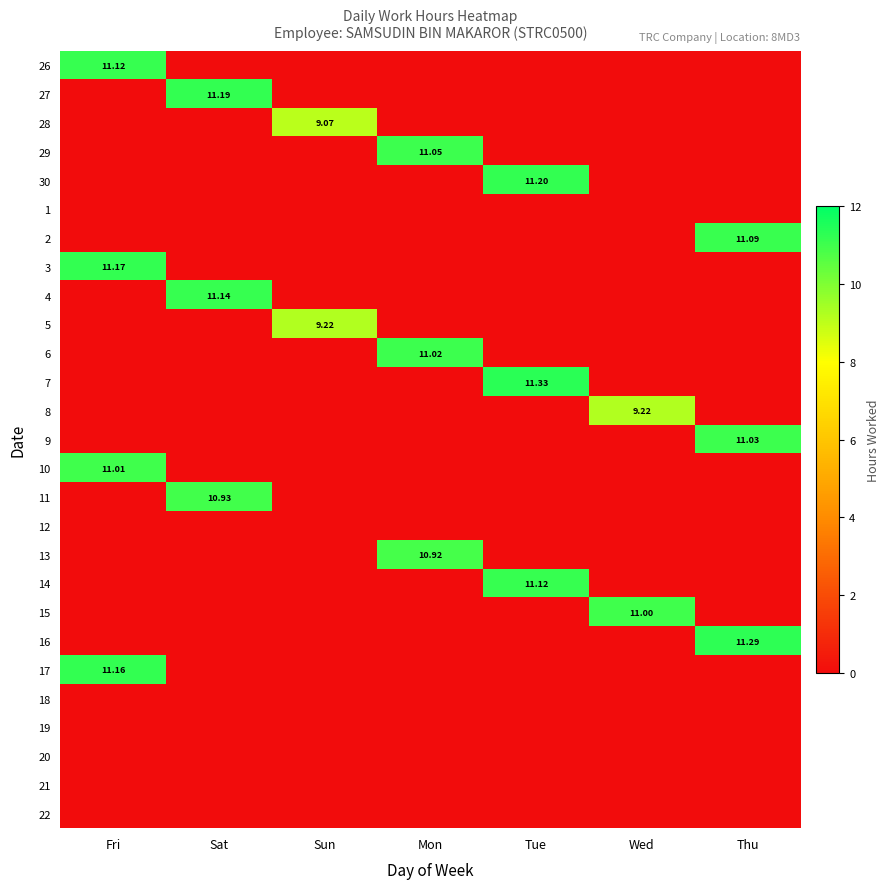

The 6 series shows 0.0 at Thu. True or false?

True